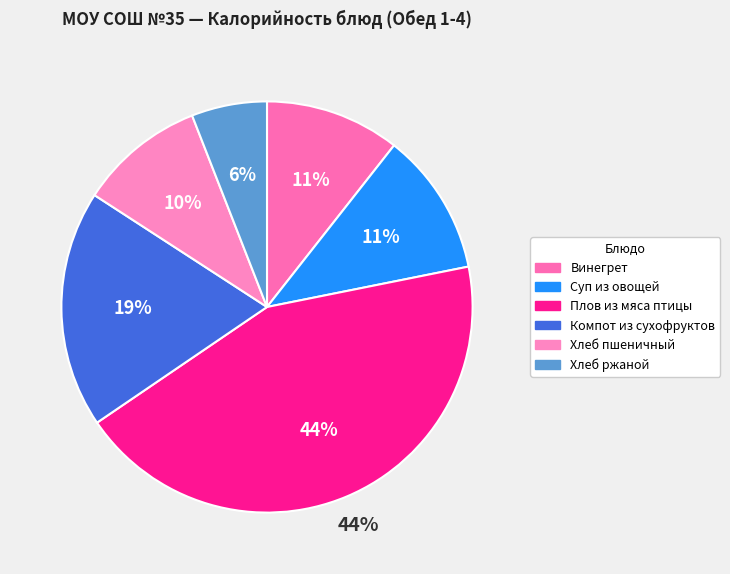

Between Компот из сухофруктов and Плов из мяса птицы, which is larger?

Плов из мяса птицы